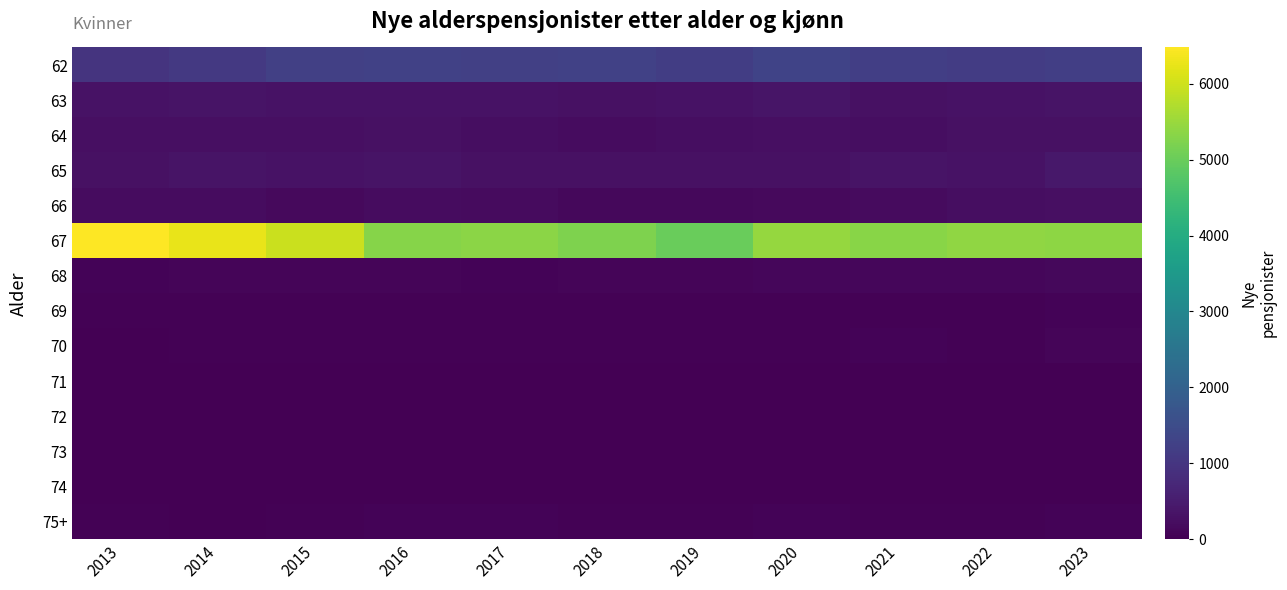

Reading left to right, what are all the values shown in this chart?

62: 2013=972	2014=1064	2015=1220	2016=1244	2017=1226	2018=1253	2019=1186	2020=1303	2021=1206	2022=1139	2023=1195
63: 2013=322	2014=349	2015=313	2016=309	2017=317	2018=286	2019=316	2020=376	2021=288	2022=310	2023=351
64: 2013=259	2014=277	2015=270	2016=279	2017=236	2018=216	2019=251	2020=266	2021=246	2022=279	2023=284
65: 2013=297	2014=333	2015=317	2016=341	2017=292	2018=296	2019=279	2020=289	2021=350	2022=327	2023=422
66: 2013=218	2014=216	2015=168	2016=222	2017=194	2018=144	2019=151	2020=174	2021=179	2022=230	2023=265
67: 2013=6479	2014=6270	2015=5969	2016=5297	2017=5361	2018=5218	2019=4997	2020=5466	2021=5315	2022=5406	2023=5377
68: 2013=72	2014=78	2015=76	2016=79	2017=71	2018=81	2019=76	2020=121	2021=108	2022=123	2023=147
69: 2013=27	2014=38	2015=38	2016=44	2017=46	2018=35	2019=37	2020=41	2021=43	2022=46	2023=67
70: 2013=16	2014=31	2015=42	2016=41	2017=34	2018=40	2019=43	2020=45	2021=66	2022=50	2023=82
71: 2013=6	2014=7	2015=13	2016=14	2017=13	2018=4	2019=13	2020=13	2021=15	2022=9	2023=9
72: 2013=0	2014=0	2015=9	2016=8	2017=10	2018=10	2019=11	2020=18	2021=5	2022=8	2023=16
73: 2013=0	2014=7	2015=13	2016=5	2017=8	2018=11	2019=4	2020=7	2021=10	2022=6	2023=11
74: 2013=0	2014=5	2015=0	2016=6	2017=10	2018=4	2019=0	2020=6	2021=0	2022=8	2023=8
75+: 2013=27	2014=24	2015=38	2016=62	2017=59	2018=35	2019=37	2020=51	2021=41	2022=39	2023=71